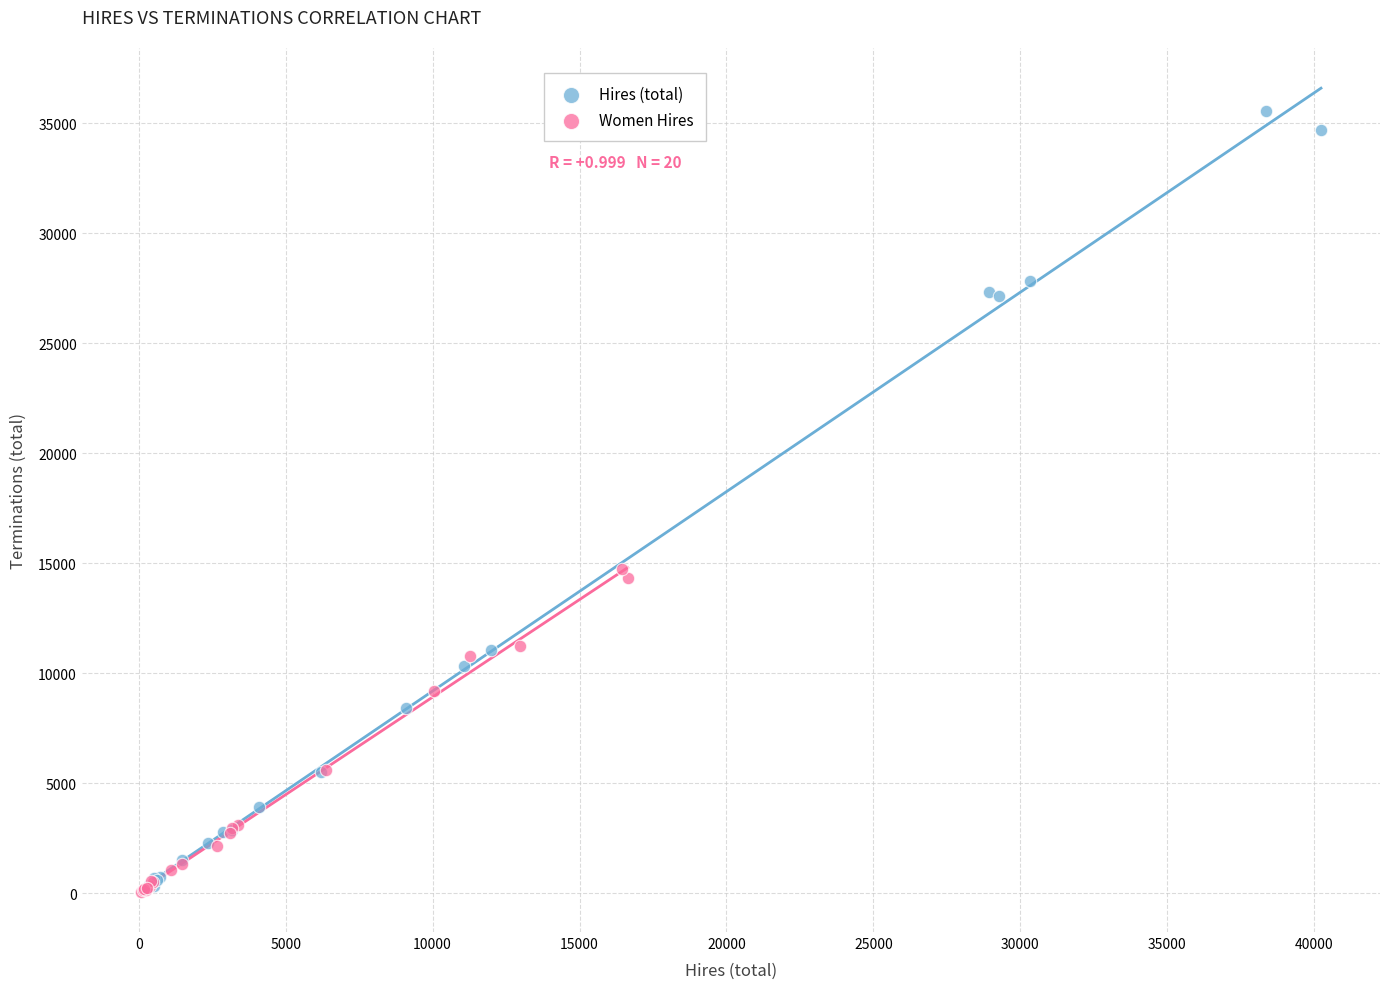

Which series has the largest Y range (max minus min)?

Hires (total)